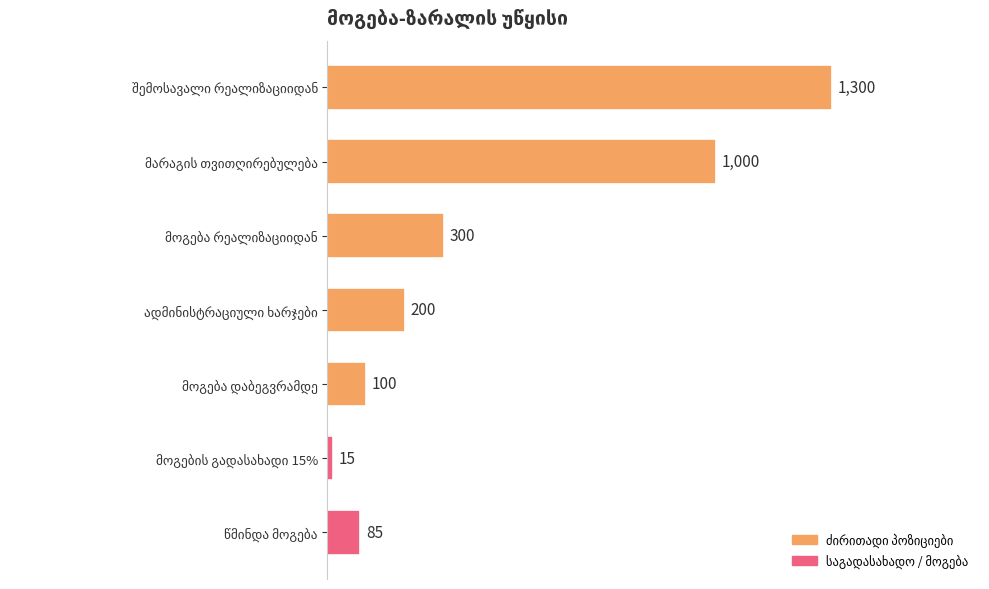

Reading bottom to top, extract all data points from this chart.

85	15	100	200	300	1000	1300